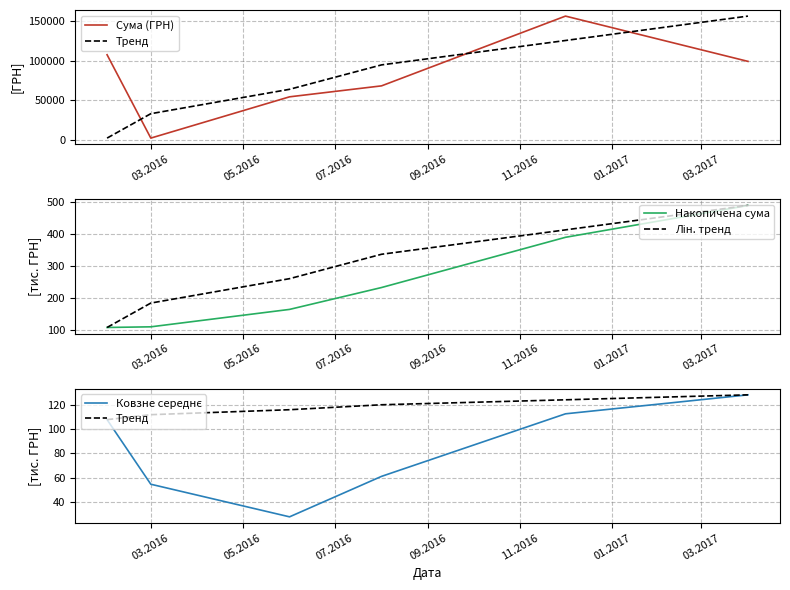

Reading left to right, list all the values displayed in this chart.

Сума (ГРН): 107676.5	2005.1	54324.4	68222.5	156668.0	99269.0
Тренд: 107.7	111.7	115.8	119.9	123.9	128.0
Накопичена сума: 107.7	109.7	164.0	232.2	388.9	488.2
Лін. тренд: 107.7	183.8	259.9	336.0	412.1	488.2
Ковзне середнє: 107.7	54.8	28.2	61.3	112.4	128.0